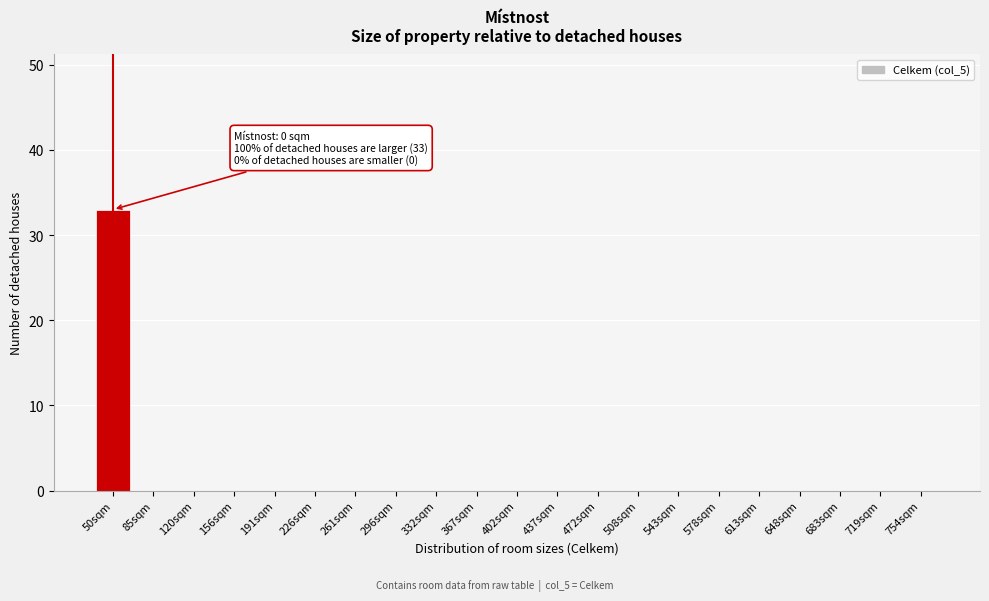

Reading right to left, extract all data points from this chart.

754sqm=0	719sqm=0	683sqm=0	648sqm=0	613sqm=0	578sqm=0	543sqm=0	508sqm=0	472sqm=0	437sqm=0	402sqm=0	367sqm=0	332sqm=0	296sqm=0	261sqm=0	226sqm=0	191sqm=0	156sqm=0	120sqm=0	85sqm=0	50sqm=33